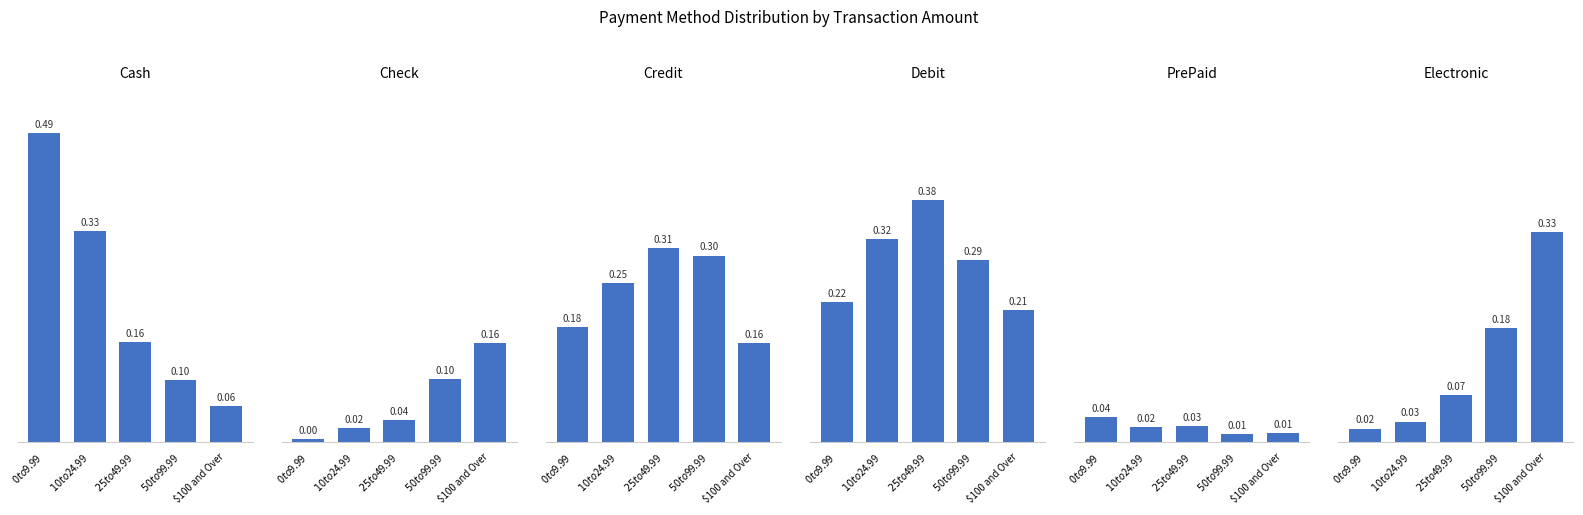

Reading right to left, transcribe all the data shown in this chart.

Cash: 0.1	0.1	0.2	0.3	0.5
Check: 0.2	0.1	0.0	0.0	0.0
Credit: 0.2	0.3	0.3	0.3	0.2
Debit: 0.2	0.3	0.4	0.3	0.2
PrePaid: 0.0	0.0	0.0	0.0	0.0
Electronic: 0.3	0.2	0.1	0.0	0.0